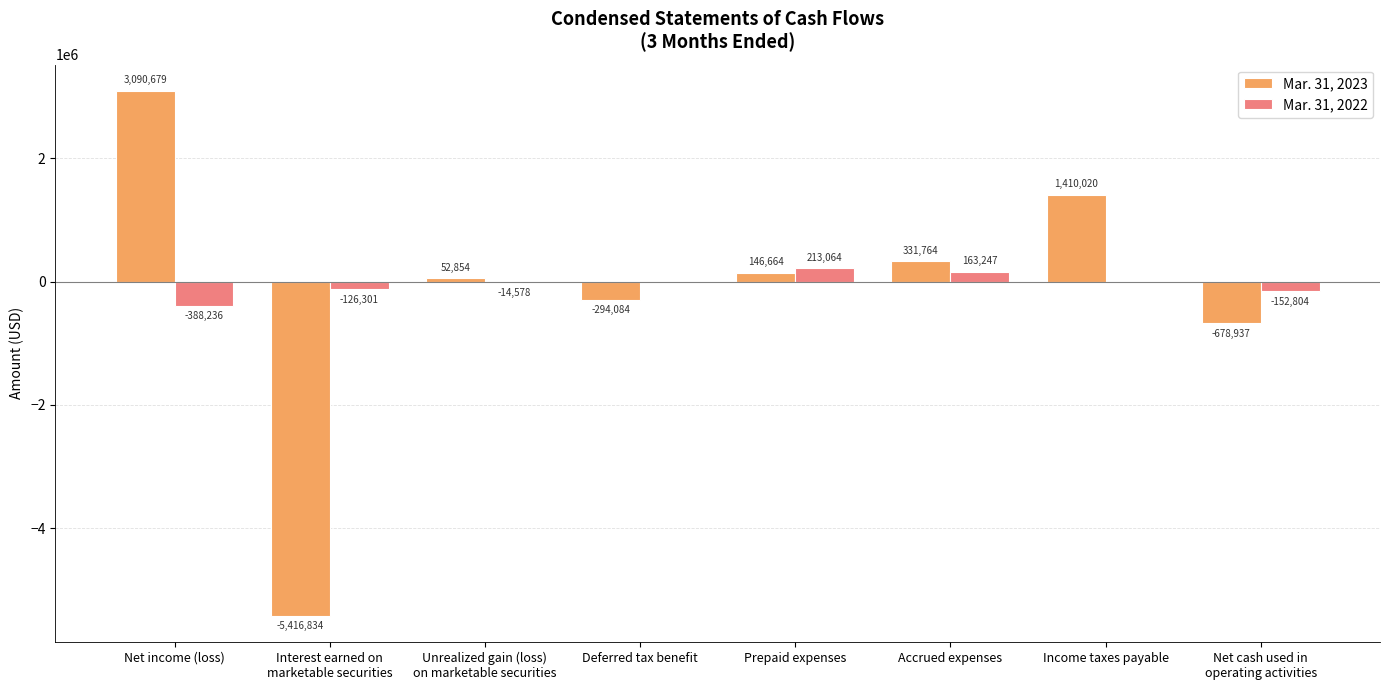

Does the chart contain stacked bars?

No